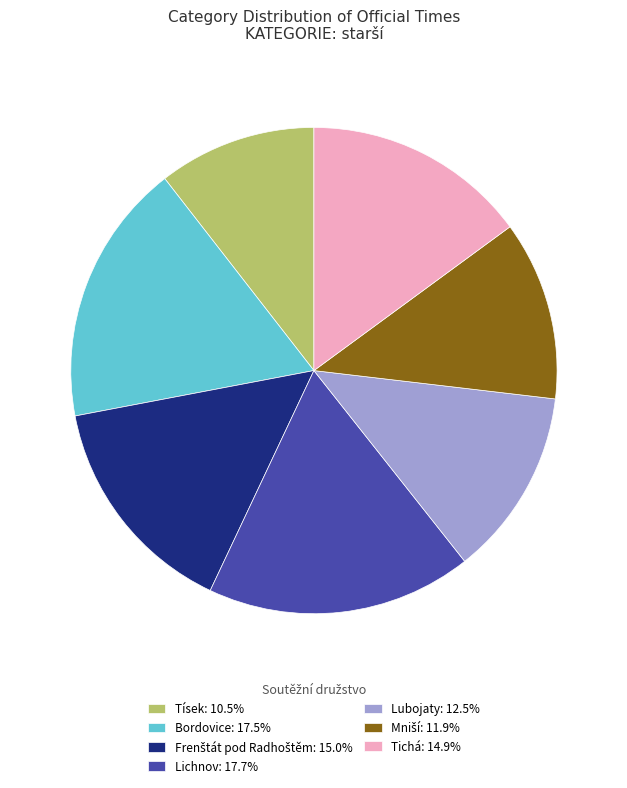

Approximately how many times larger is the value at Bordovice: 17.5% compared to Lubojaty: 12.5%?

1.4